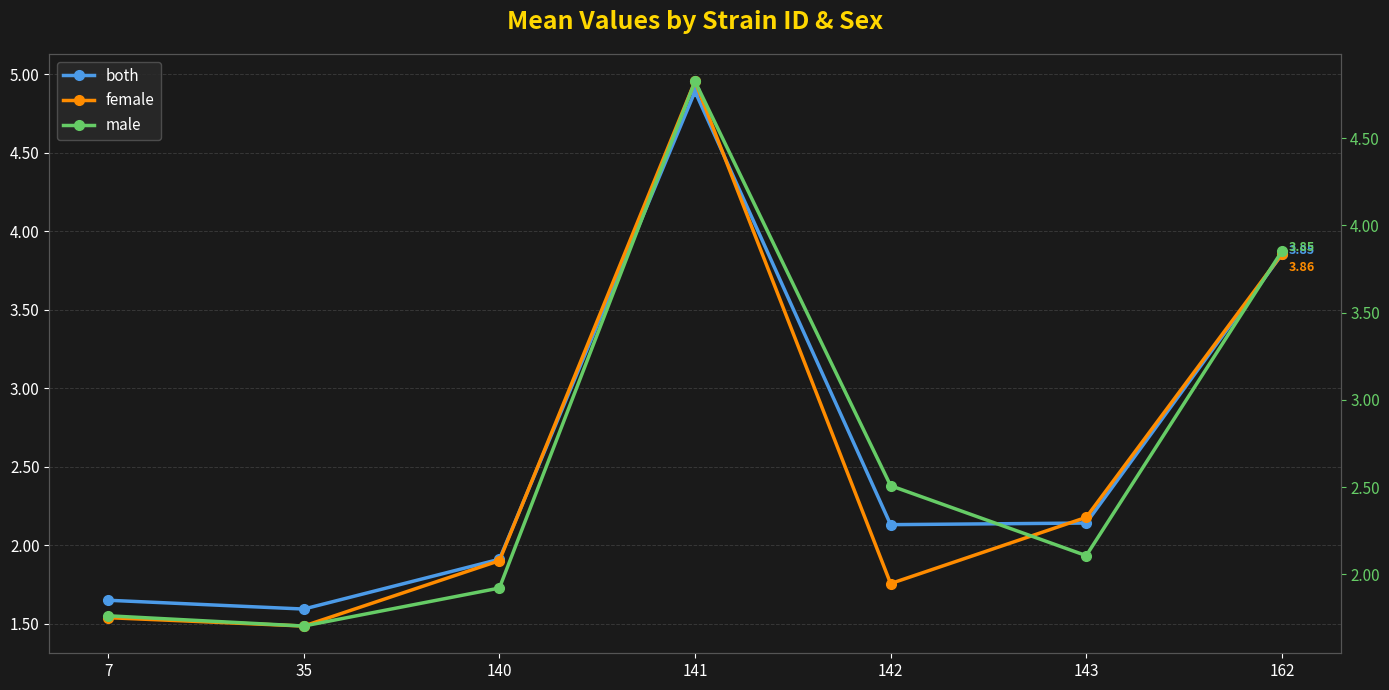

Where do male and female first cross each other?

140 and 141